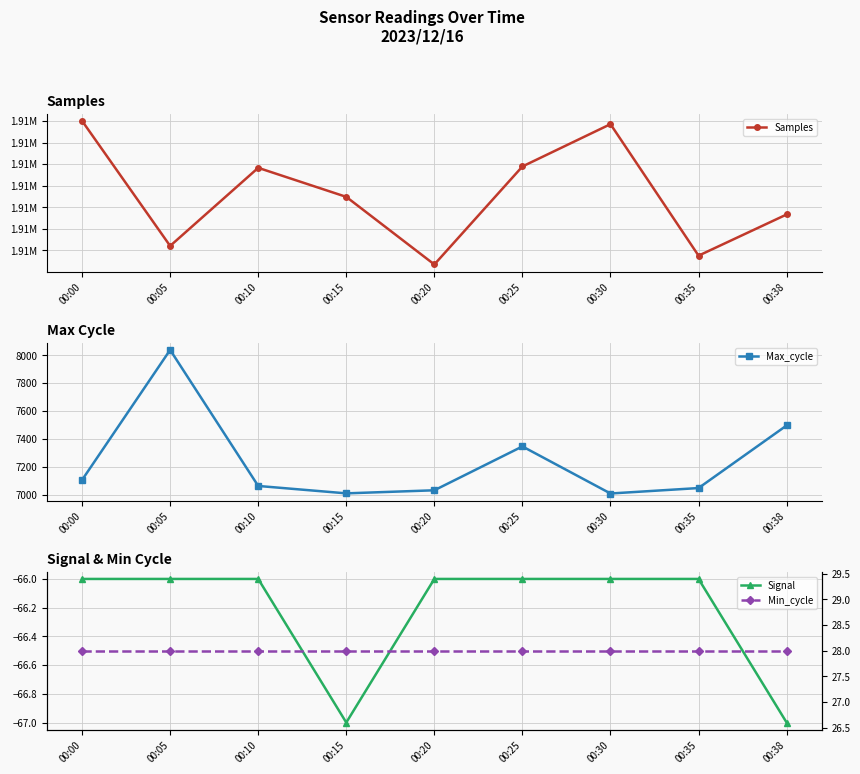

Count the number of data series in this chart.

4